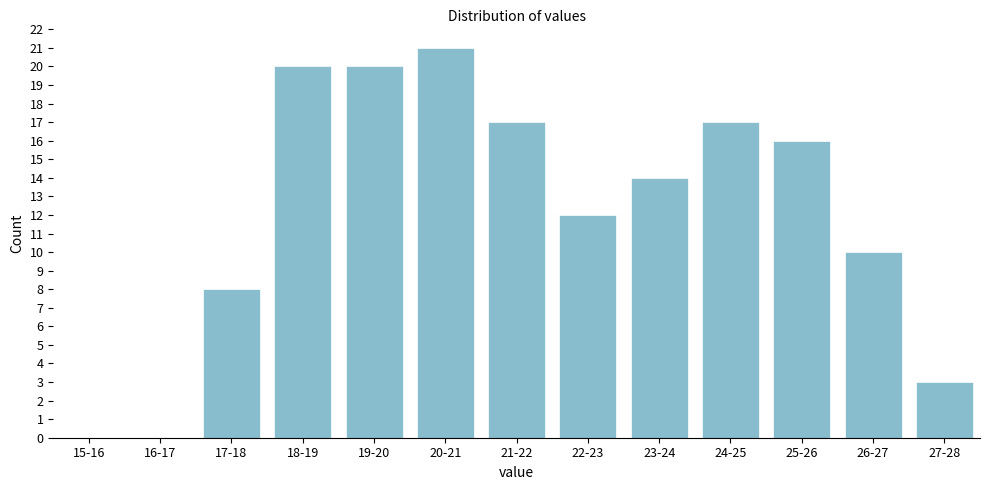

Reading right to left, what are all the values shown in this chart?

27-28=3	26-27=10	25-26=16	24-25=17	23-24=14	22-23=12	21-22=17	20-21=21	19-20=20	18-19=20	17-18=8	16-17=0	15-16=0